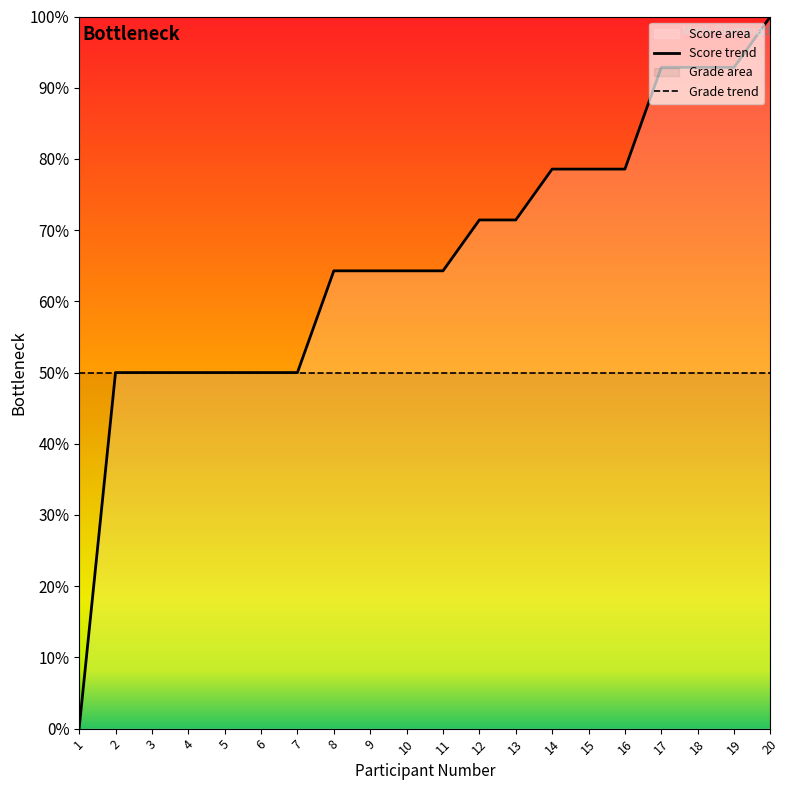

True or false: Score trend and Grade trend cross at least once.

False